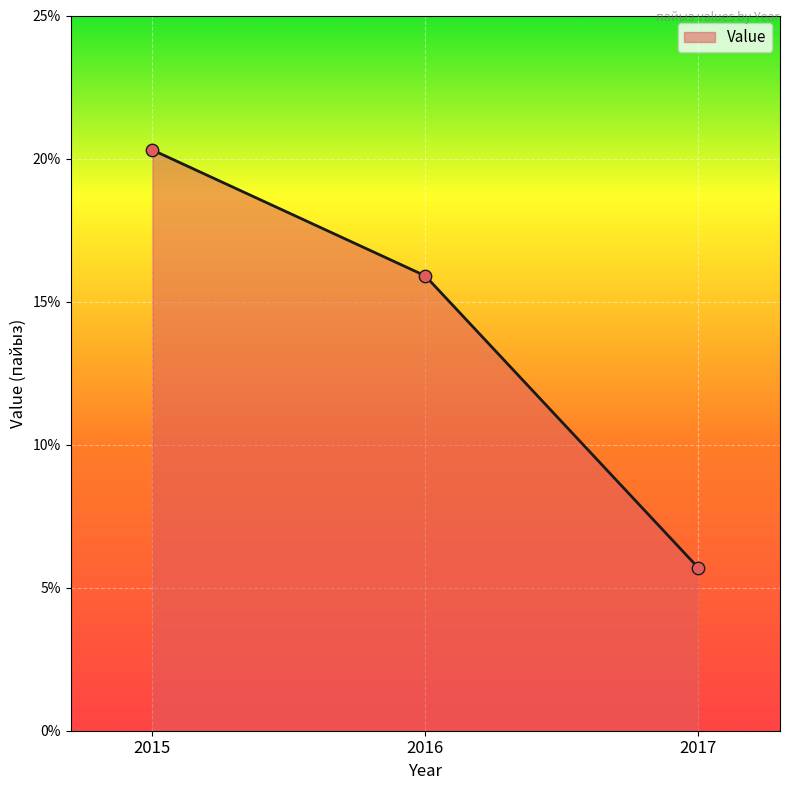

Approximately how many times larger is the value at 2016 compared to 2015?

0.8